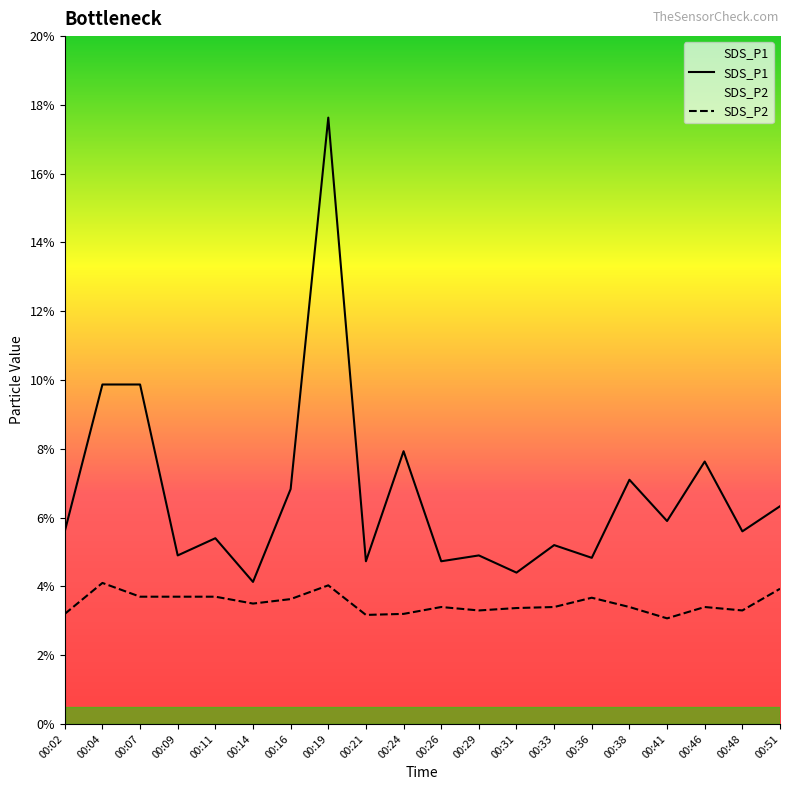

What are all the series names shown in the legend?

SDS_P1, SDS_P2